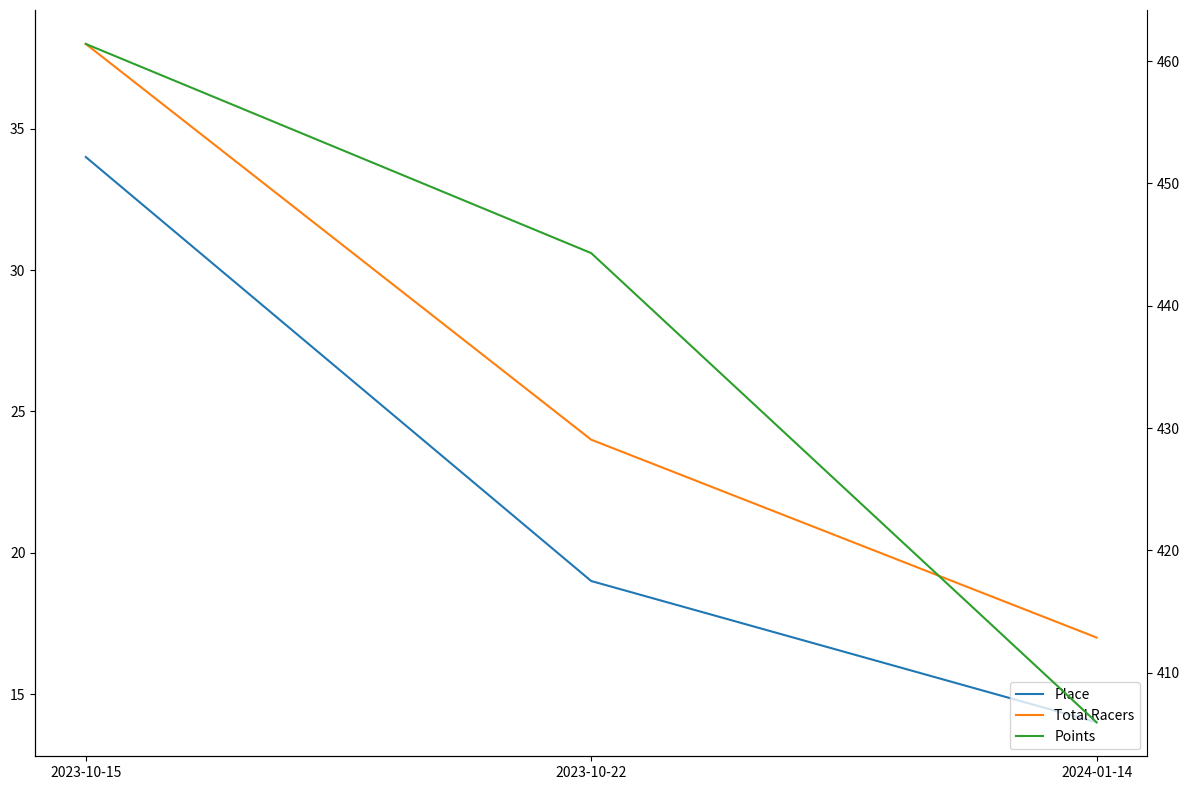

Is the value of Points at 2024-01-14 greater than the value of Total Racers at 2024-01-14?

Yes